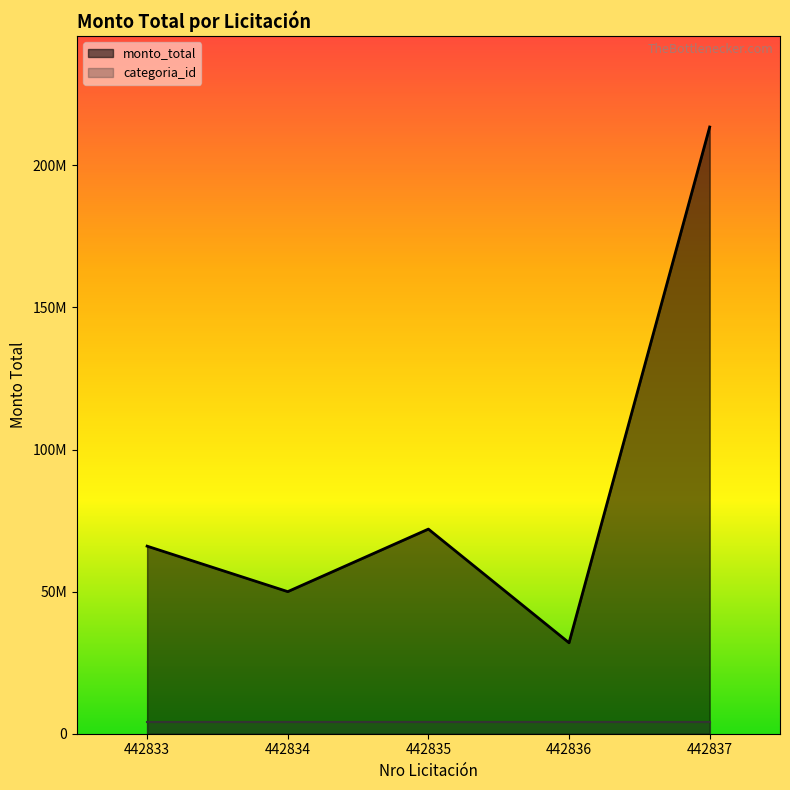

Does the chart have visible grid lines?

No